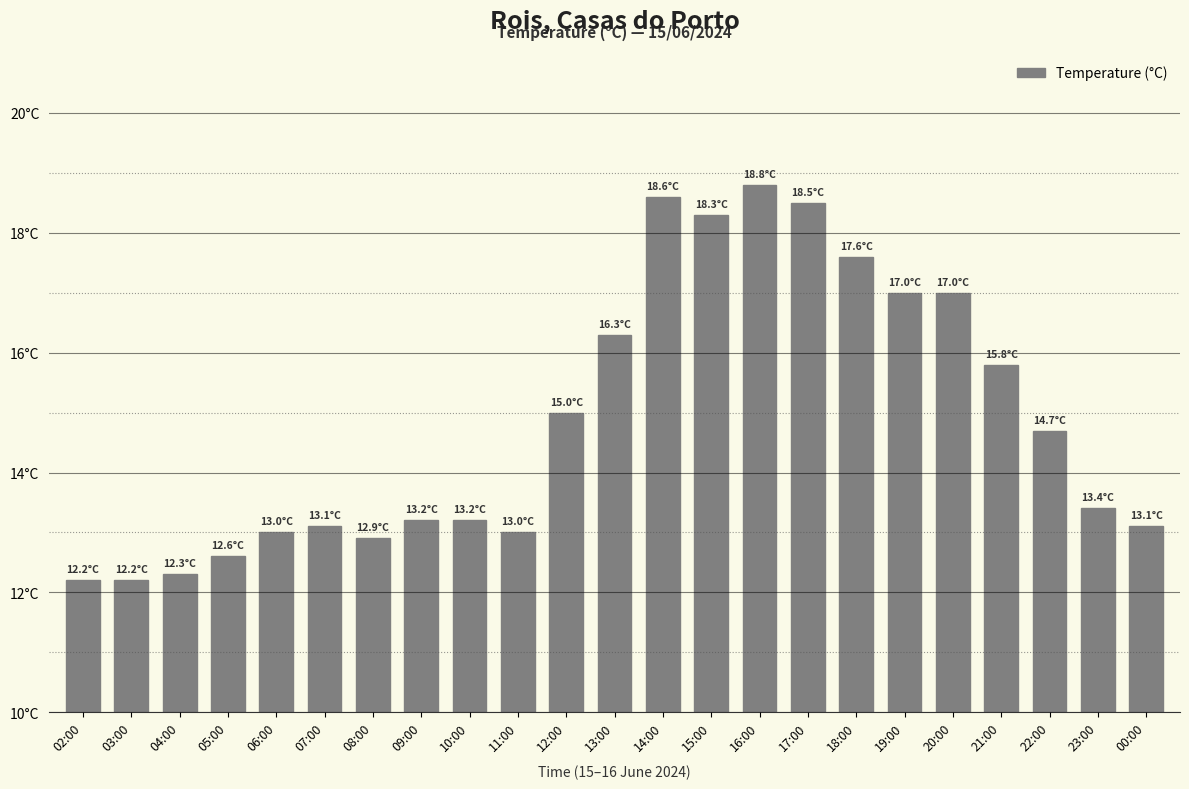

Where does the data first go above 13?

07:00